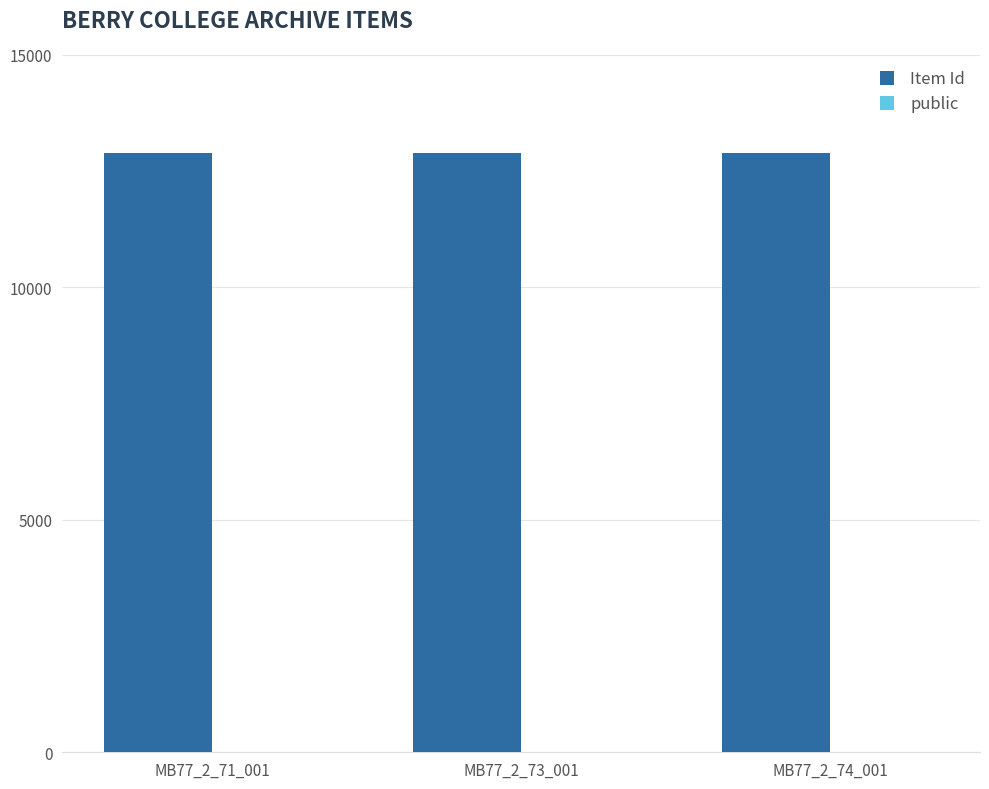

Which series has the largest total across all categories?

Item Id